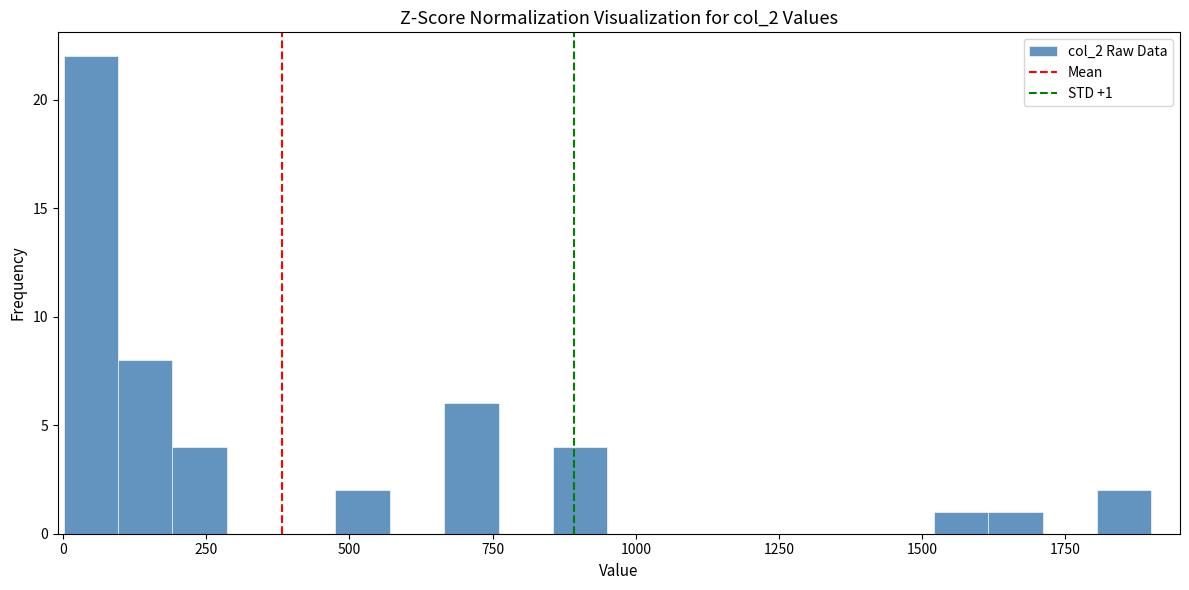

Read against the x-axis, roughly where is the centre of the tallest bar?

50